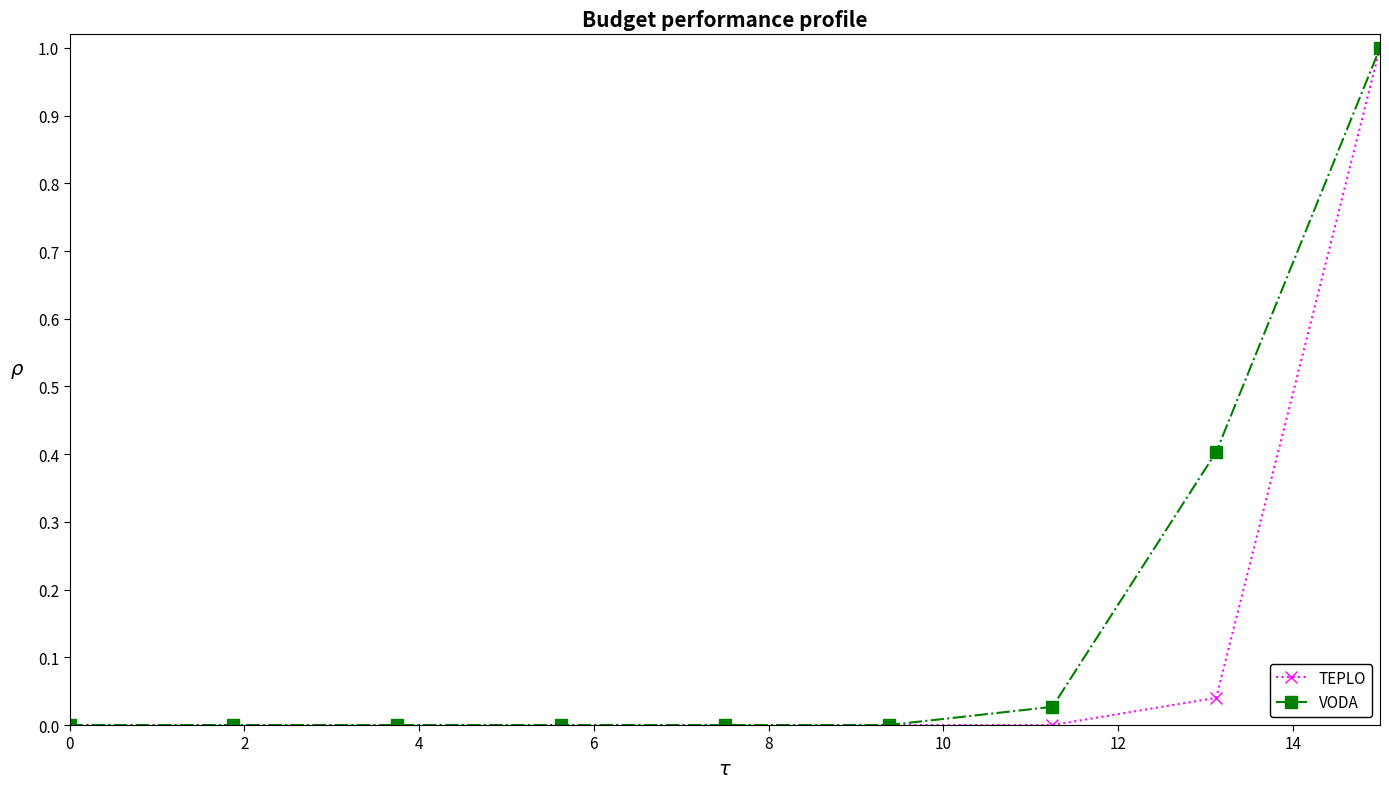

What is the value of the VODA point at the 8th from the left?

0.4